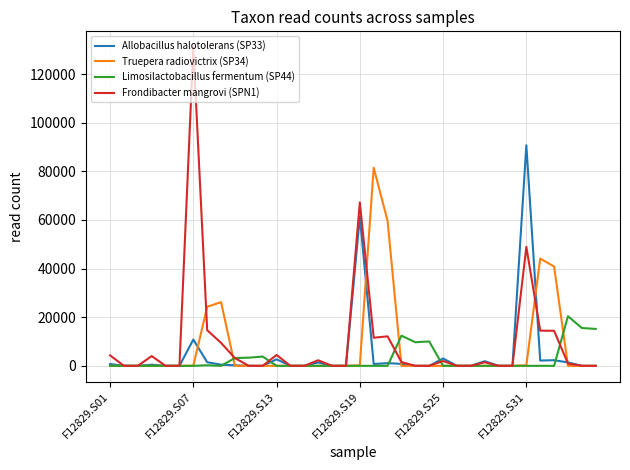

What is the greatest value displayed?

131030